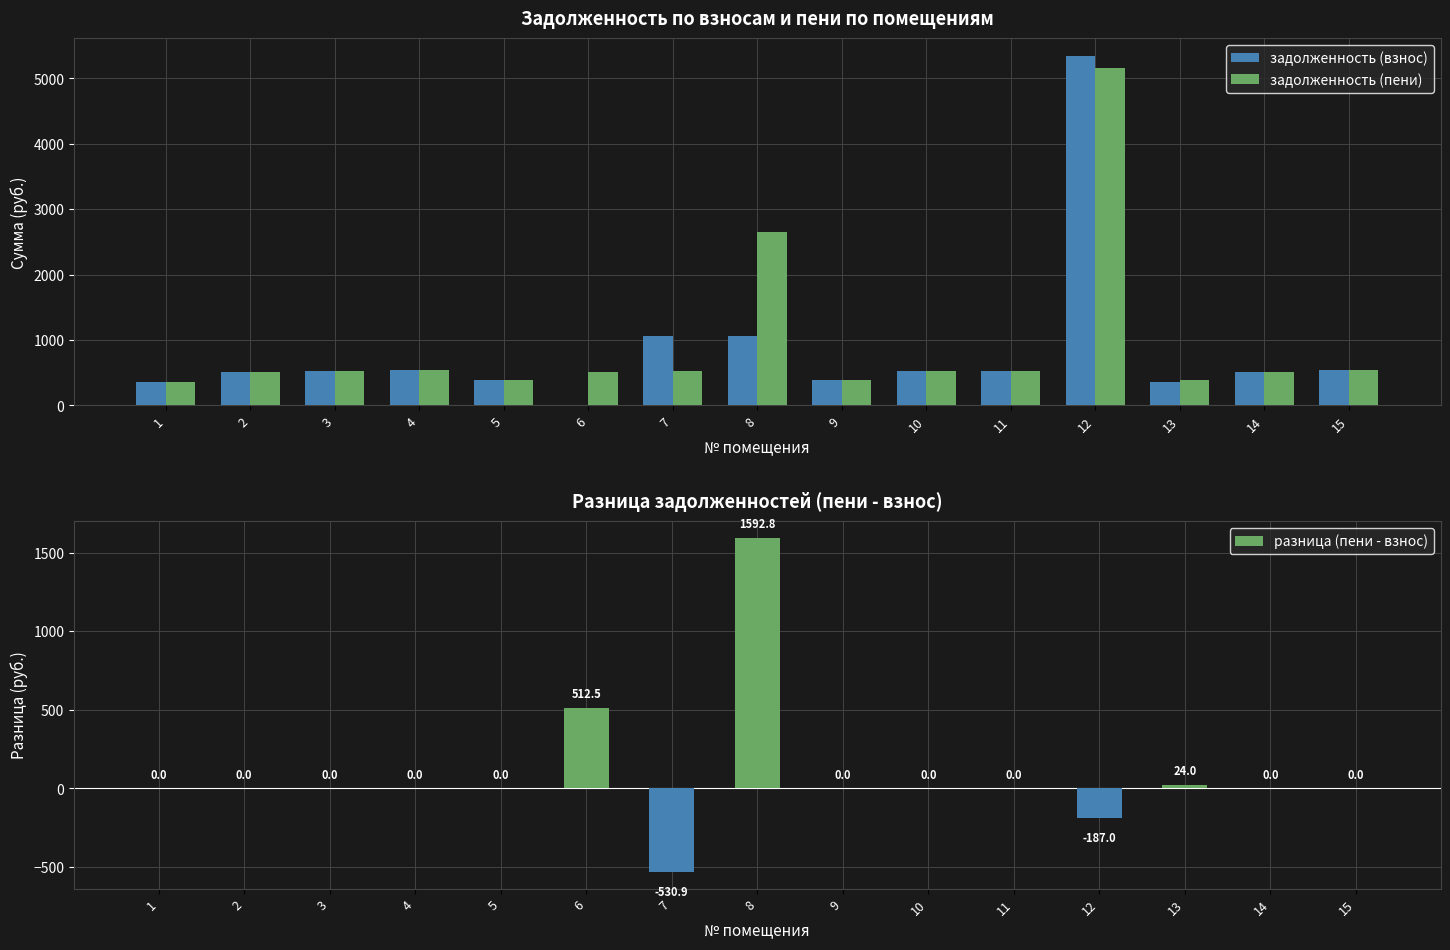

What are all the series names shown in the legend?

задолженность (взнос), задолженность (пени), разница (пени - взнос)